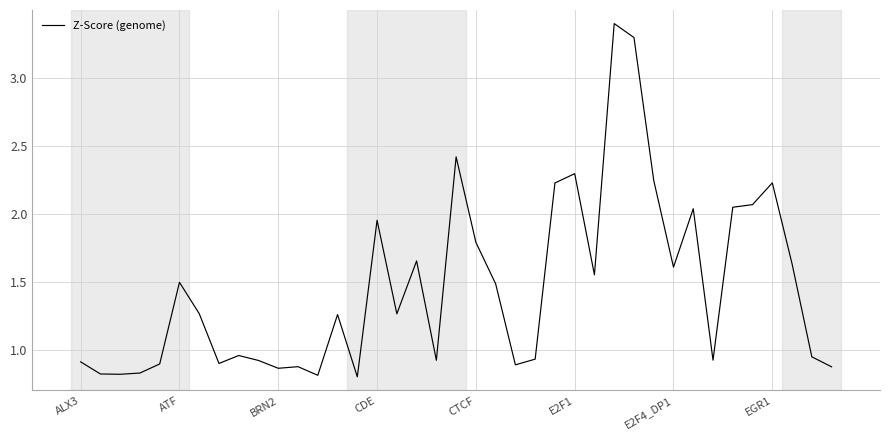

Count the number of values greater than 1.

21